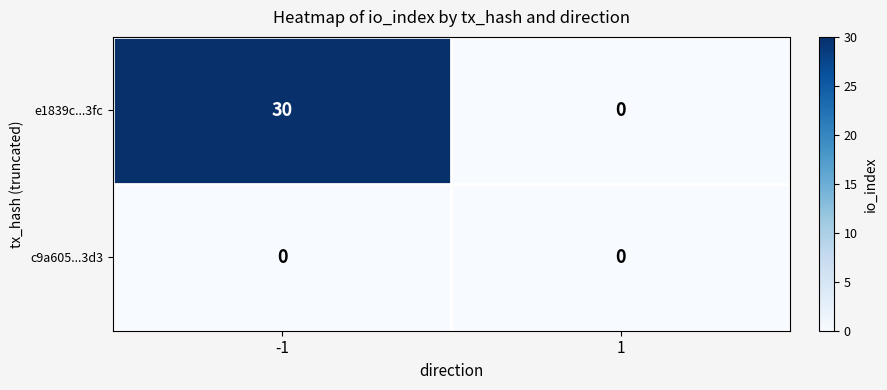

Reading right to left, list all the values displayed in this chart.

e1839c...3fc: 1=0	-1=30
c9a605...3d3: 1=0	-1=0